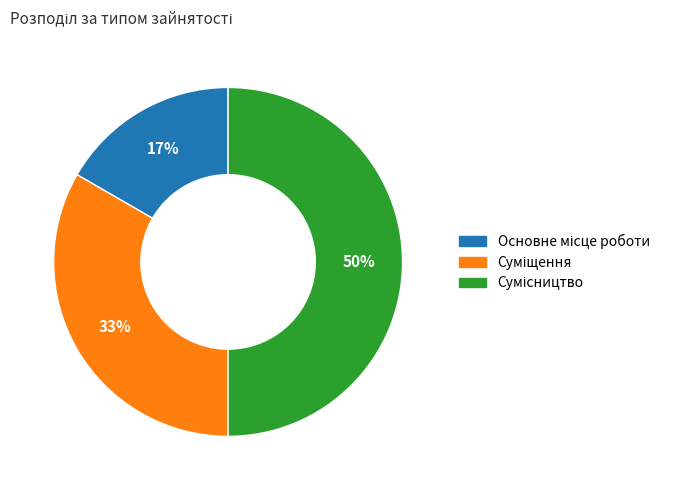

To the nearest percent, what is the average slice percentage?

33%